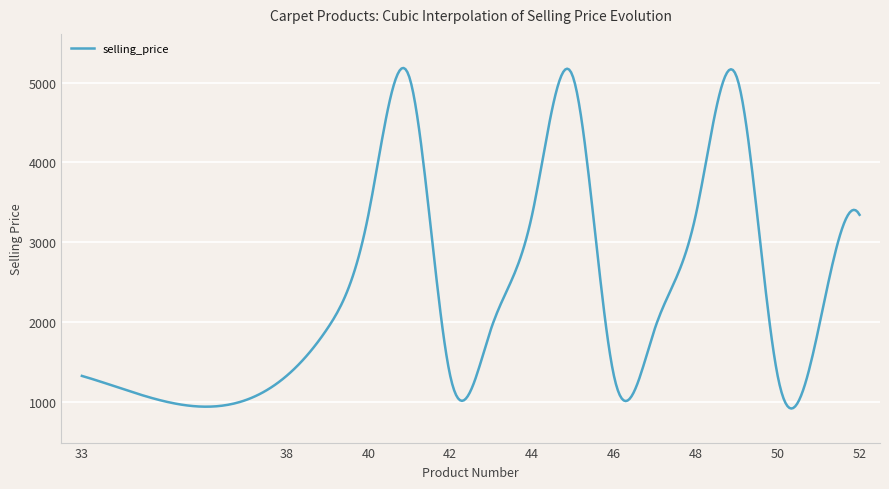

What is the difference between the maximum and minimum values?

4264.3